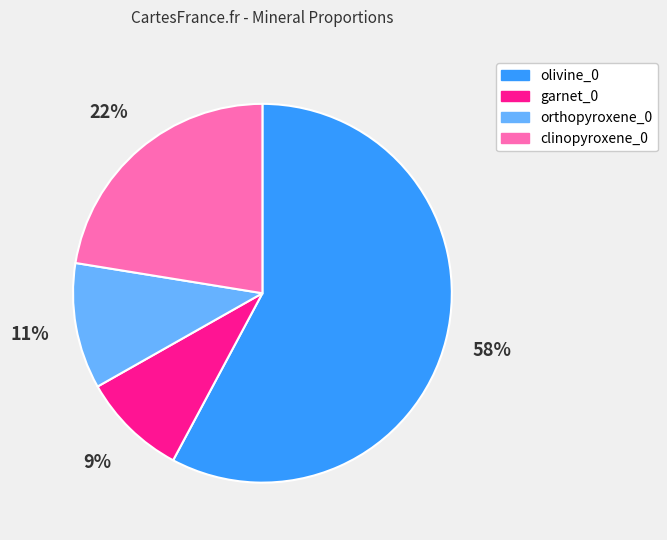

To the nearest percent, what percentage of the pie is olivine_0?

58%